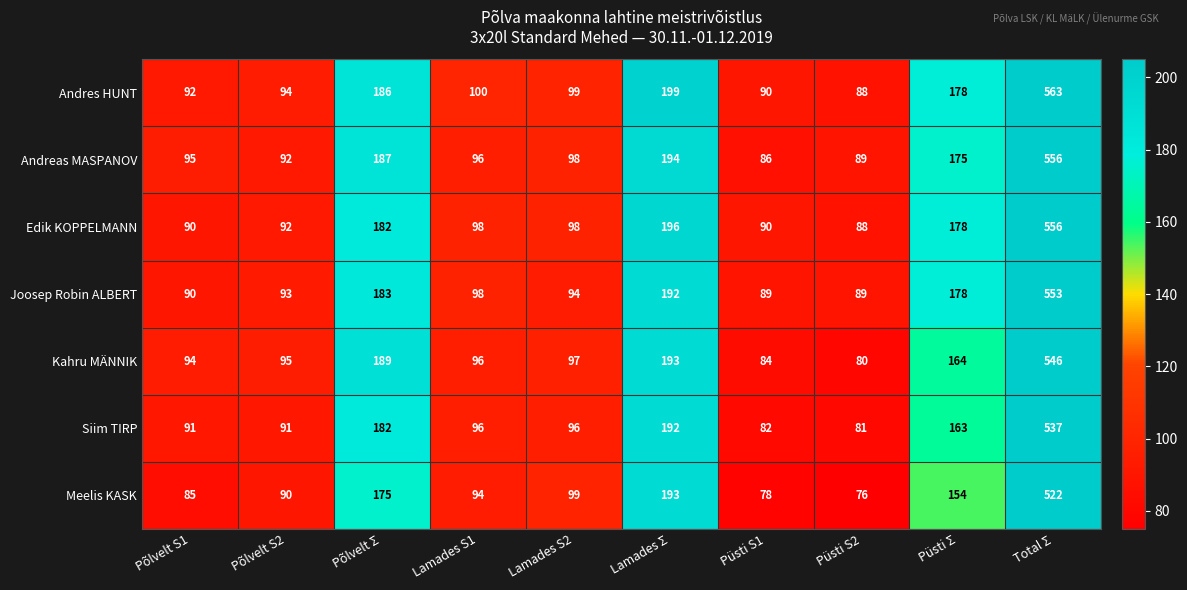

Read the Siim TIRP value at Põlvelt S1, to the nearest 10.

90